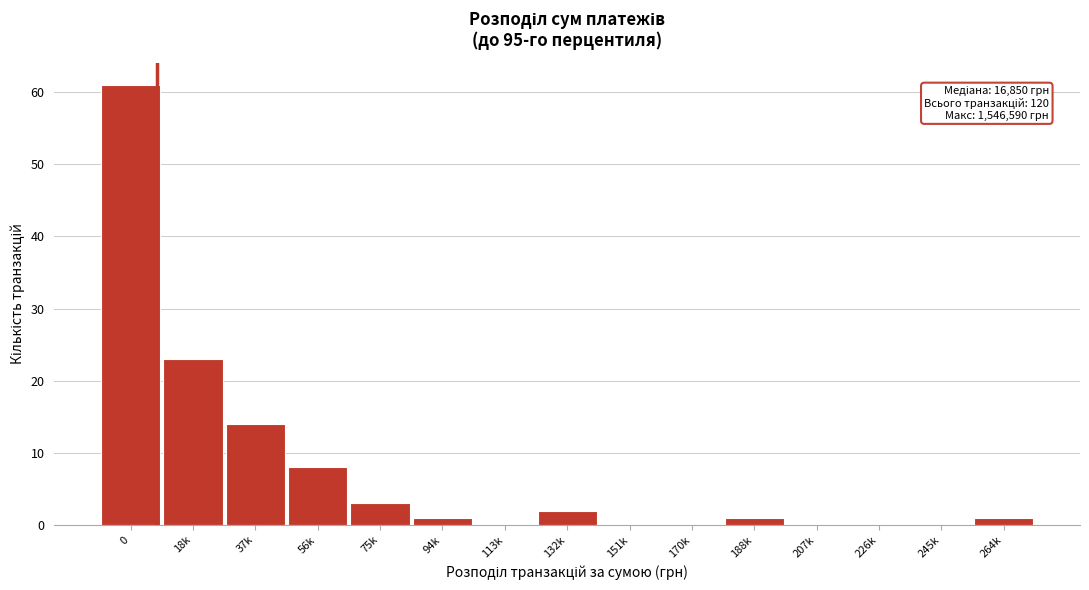

Reading left to right, extract all data points from this chart.

0=61	18k=23	37k=14	56k=8	75k=3	94k=1	113k=0	132k=2	151k=0	170k=0	188k=1	207k=0	226k=0	245k=0	264k=1